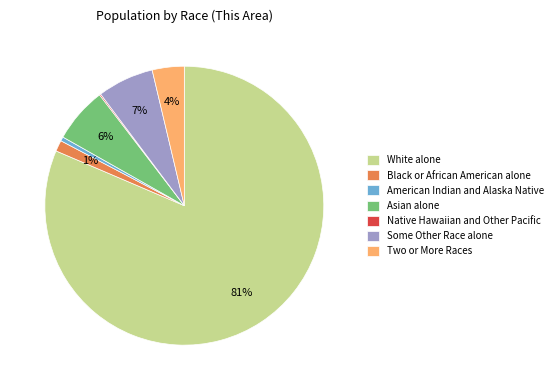

What is the majority slice?

White alone